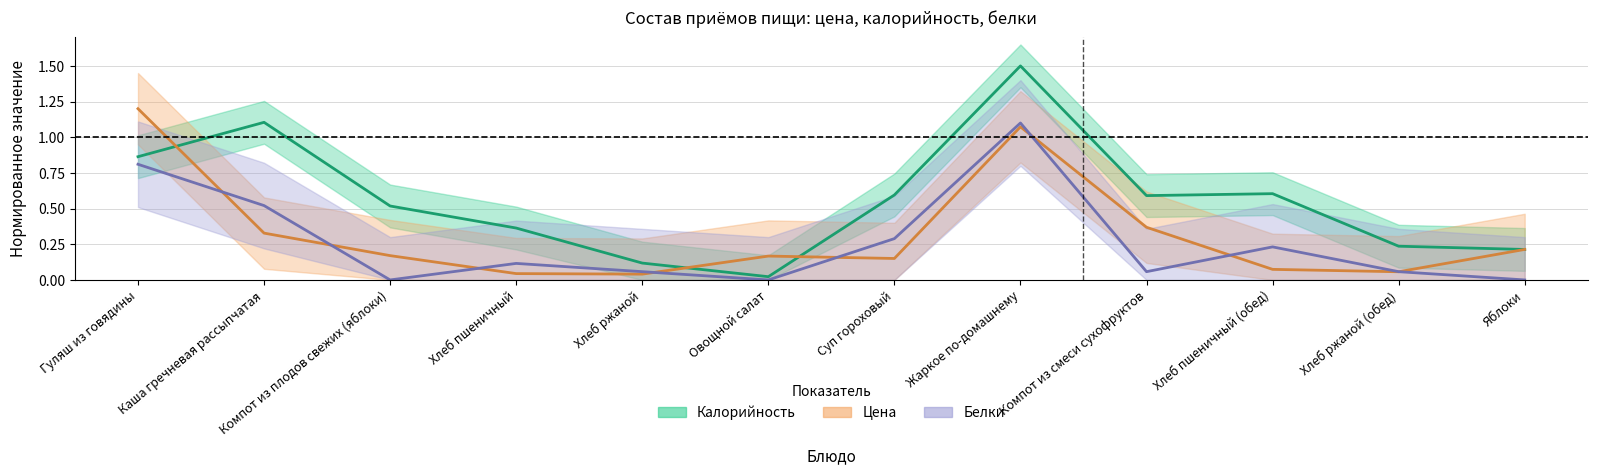

True or false: Белки and Цена intersect in this chart.

True